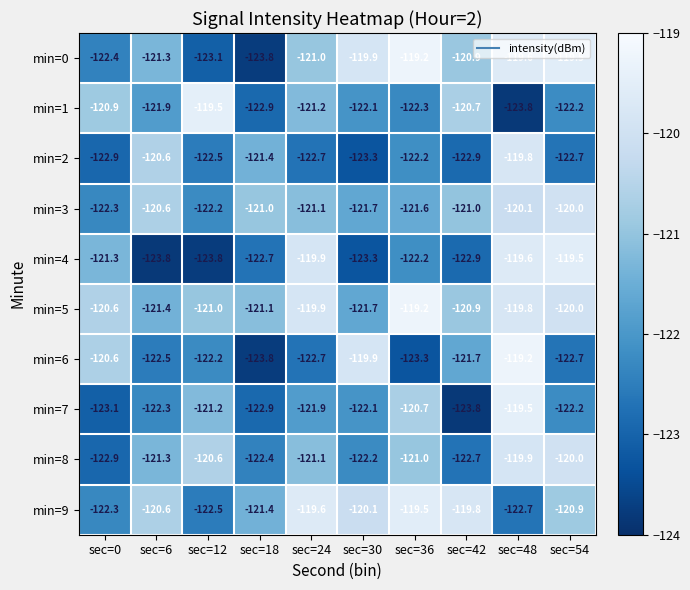

List the labels in order of min=5 value, smallest first.

sec=30, sec=6, sec=18, sec=12, sec=42, sec=0, sec=54, sec=24, sec=48, sec=36